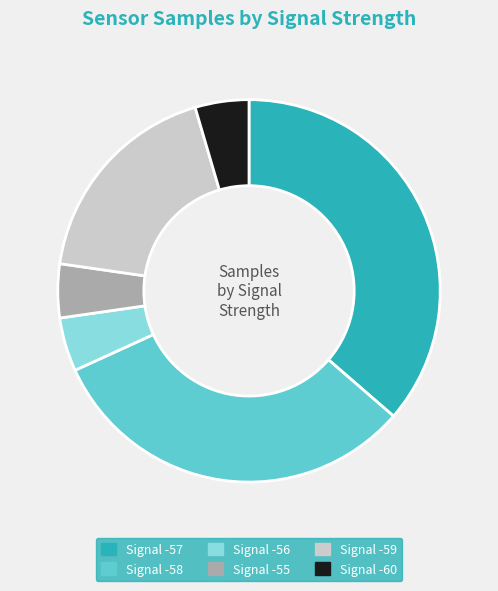

Between Signal -59 and Signal -57, which is larger?

Signal -57